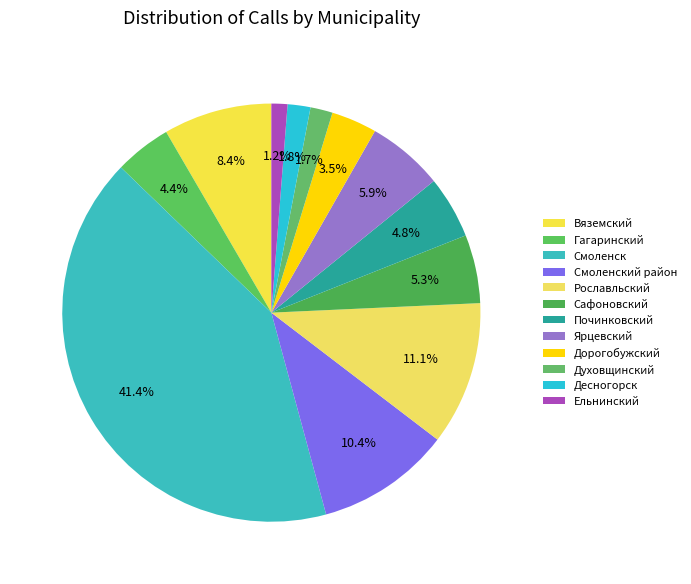

What is the total percentage of Духовщинский and Починковский?

6.5%